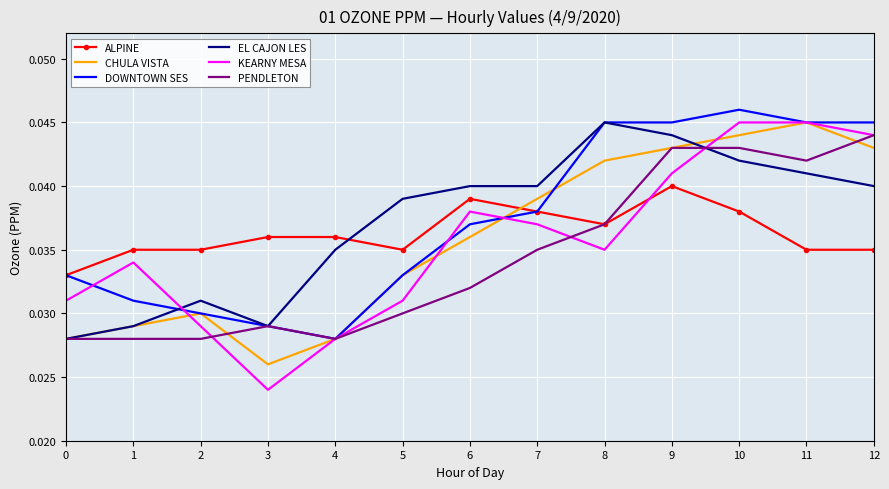

Which category has the lowest value across all series?

3